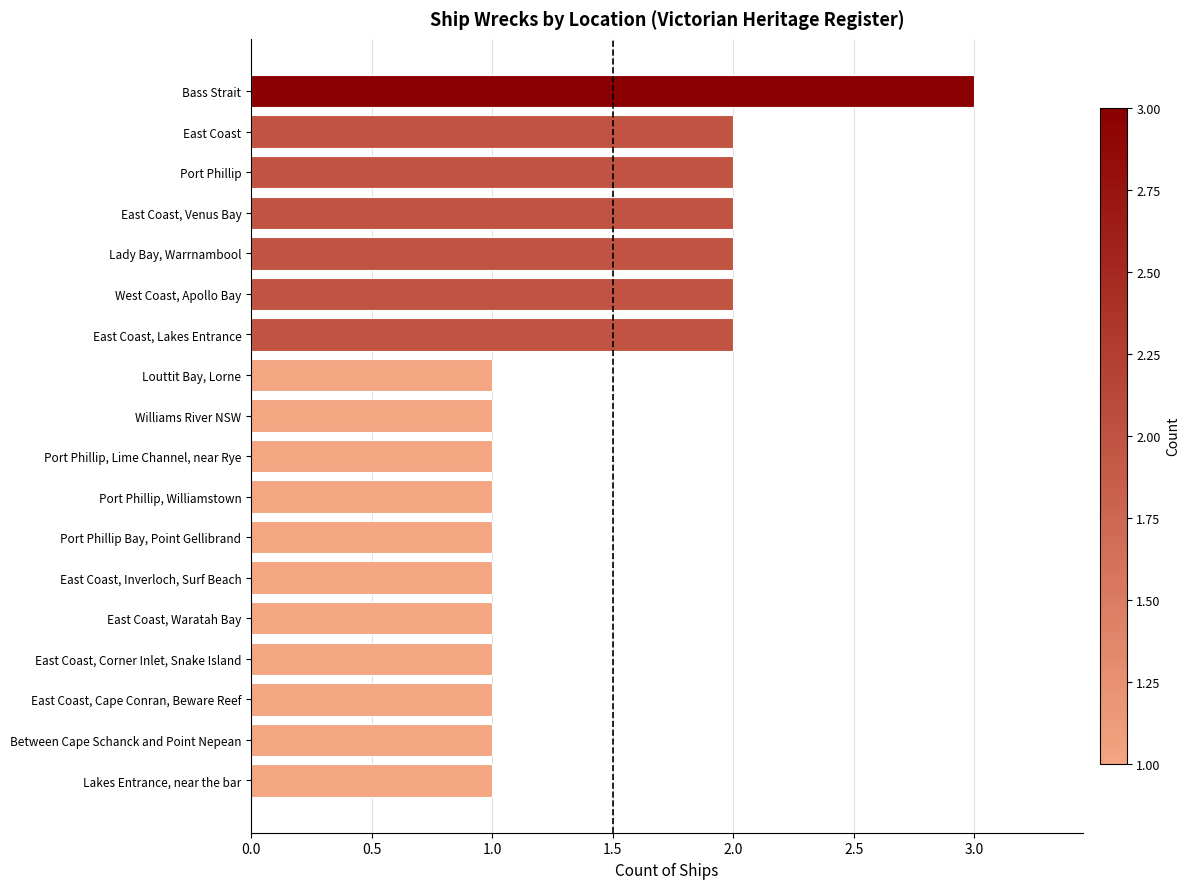

What is the ratio of the value at East Coast, Venus Bay to the value at Port Phillip Bay, Point Gellibrand?

2.0